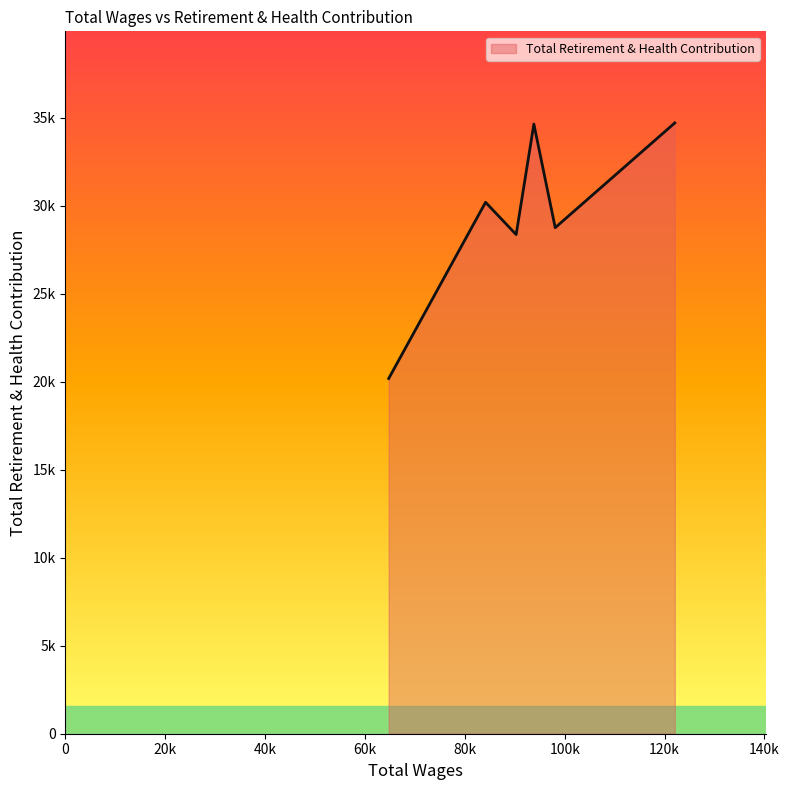

What is the difference between the maximum and minimum values?

14526